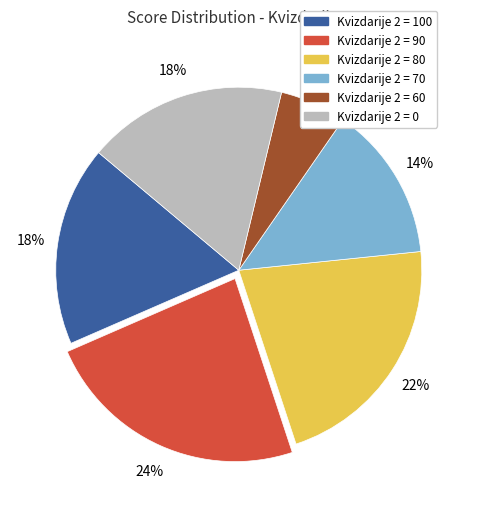

Is there a majority slice in this chart?

No